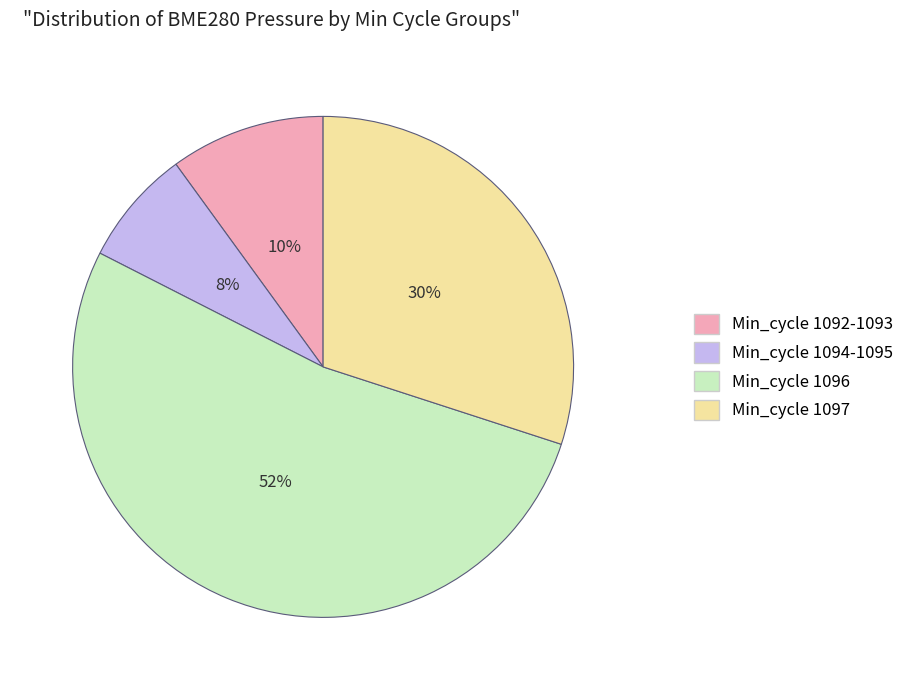

Count the number of slices in the pie.

4